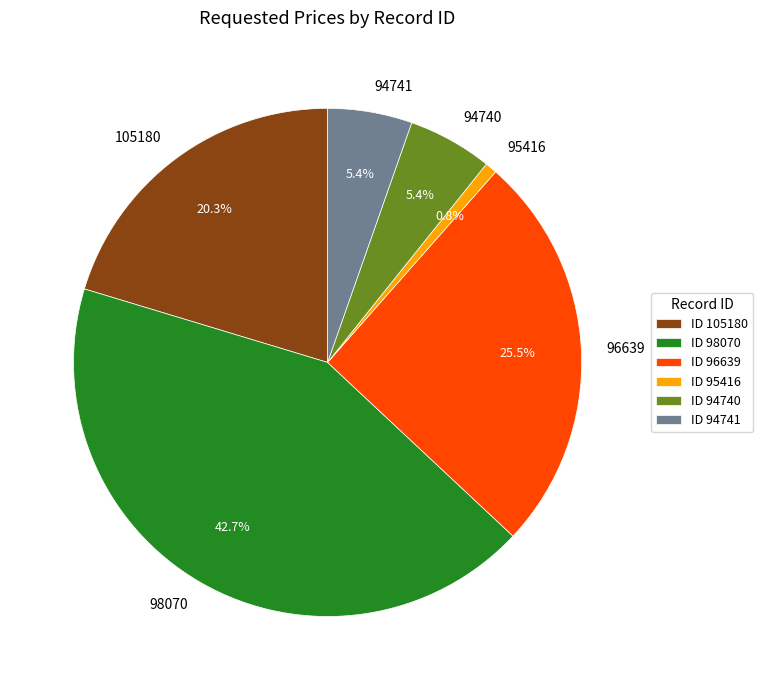

Approximately how many times larger is the value at 96639 compared to 94741?

4.7